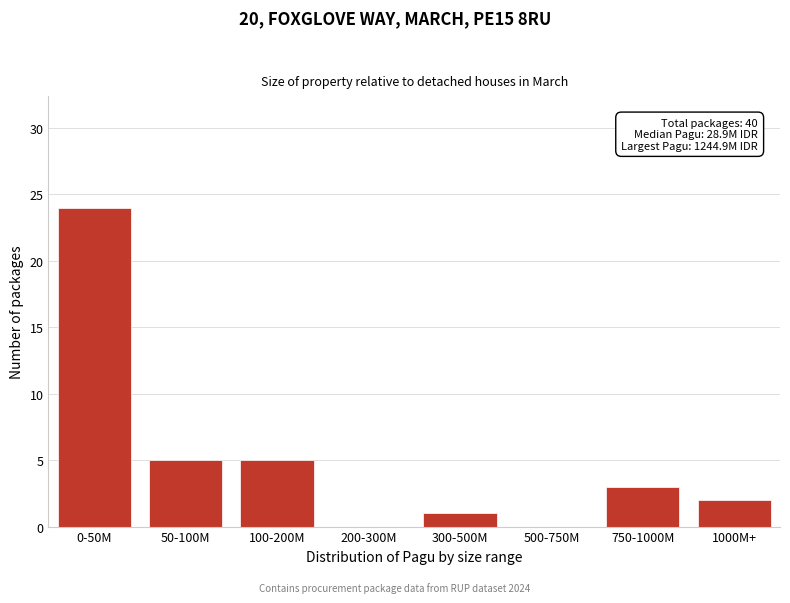

Reading left to right, transcribe all the data shown in this chart.

0-50M=24	50-100M=5	100-200M=5	200-300M=0	300-500M=1	500-750M=0	750-1000M=3	1000M+=2